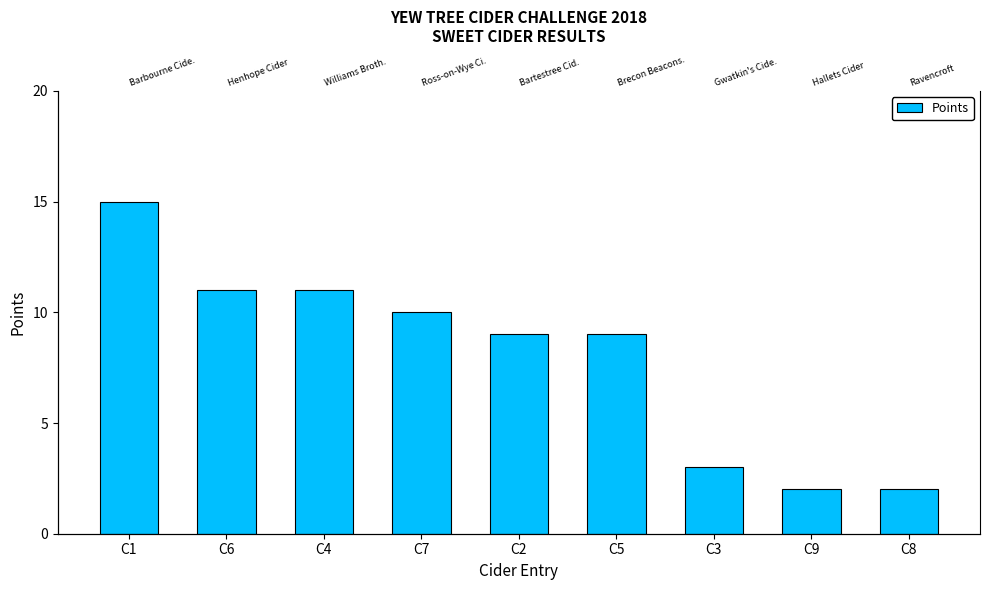

Reading left to right, extract all data points from this chart.

C1=15	C6=11	C4=11	C7=10	C2=9	C5=9	C3=3	C9=2	C8=2